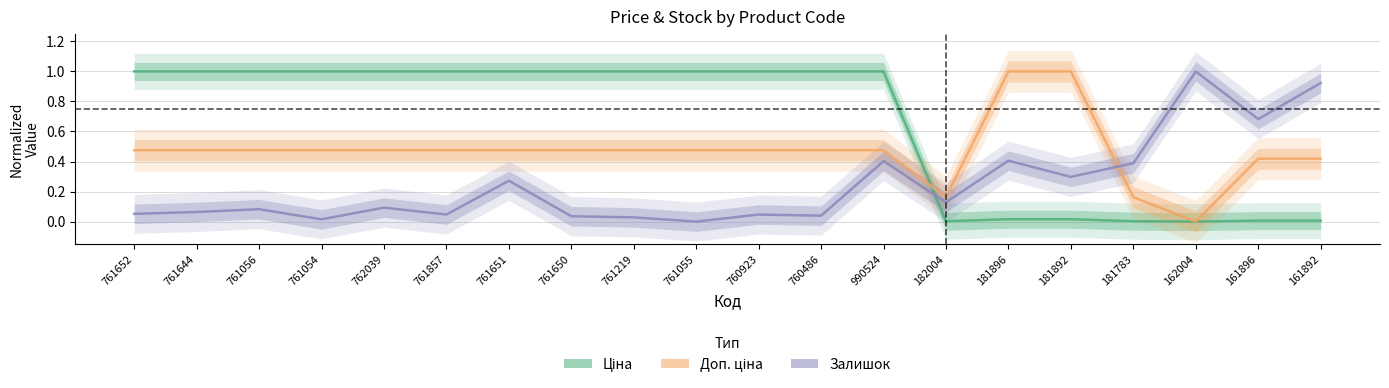

Rank the categories by Ціна value from lowest to highest.

162004, 182004, 181783, 161896, 161892, 181896, 181892, 761652, 761644, 761056, 761054, 762039, 761857, 761651, 761650, 761219, 761055, 760923, 760486, 990524